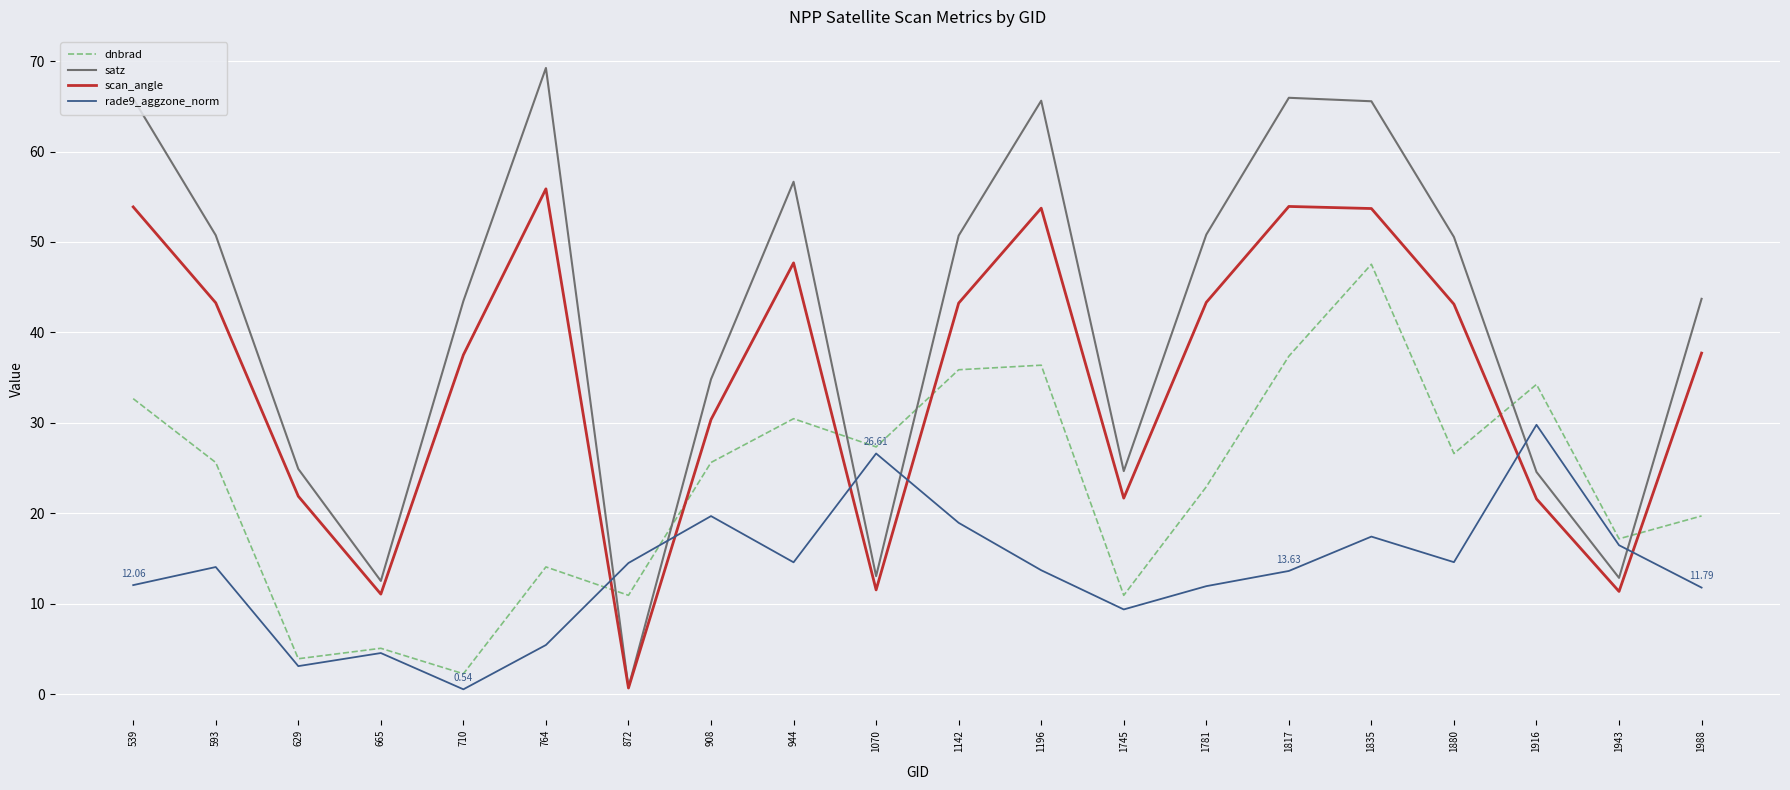

List the series in order of their overall mean, highest first.

satz, scan_angle, dnbrad, rade9_aggzone_norm